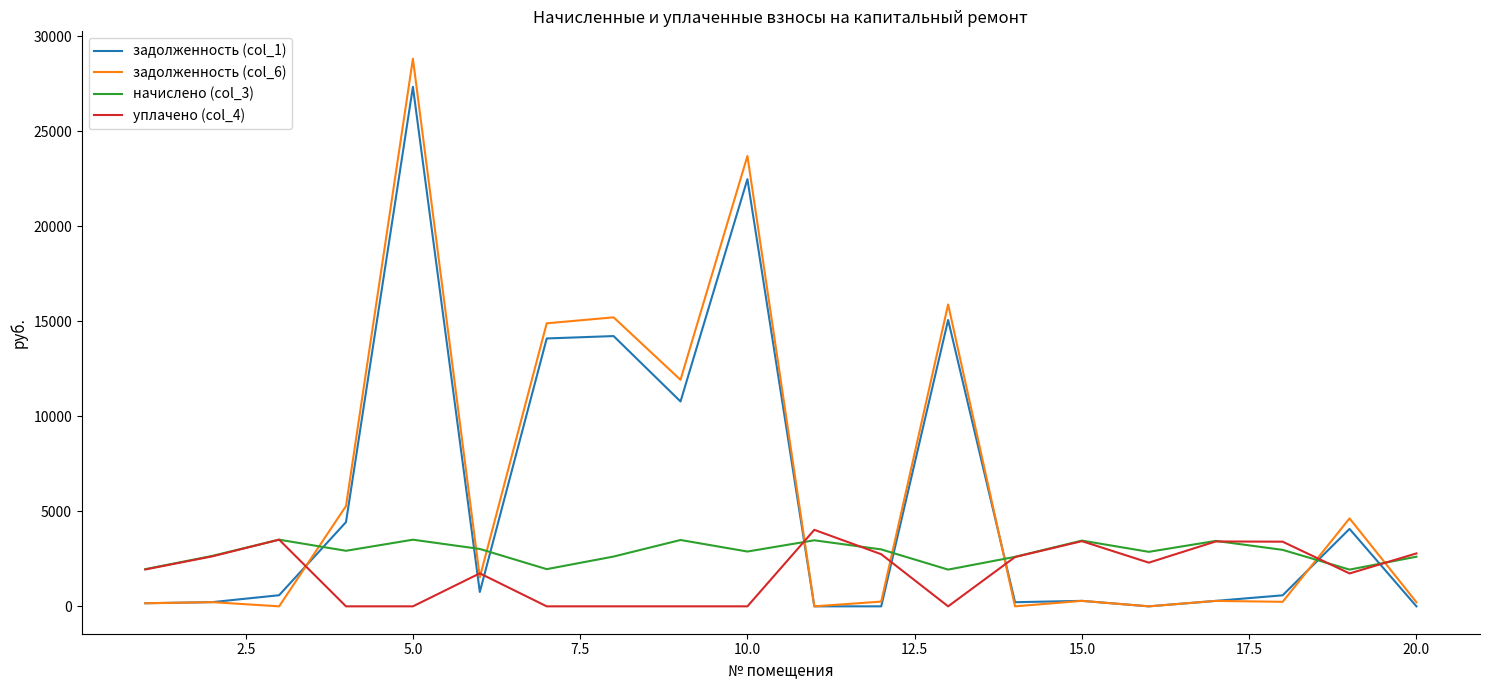

True or false: задолженность (col_1) and уплачено (col_4) intersect in this chart.

True